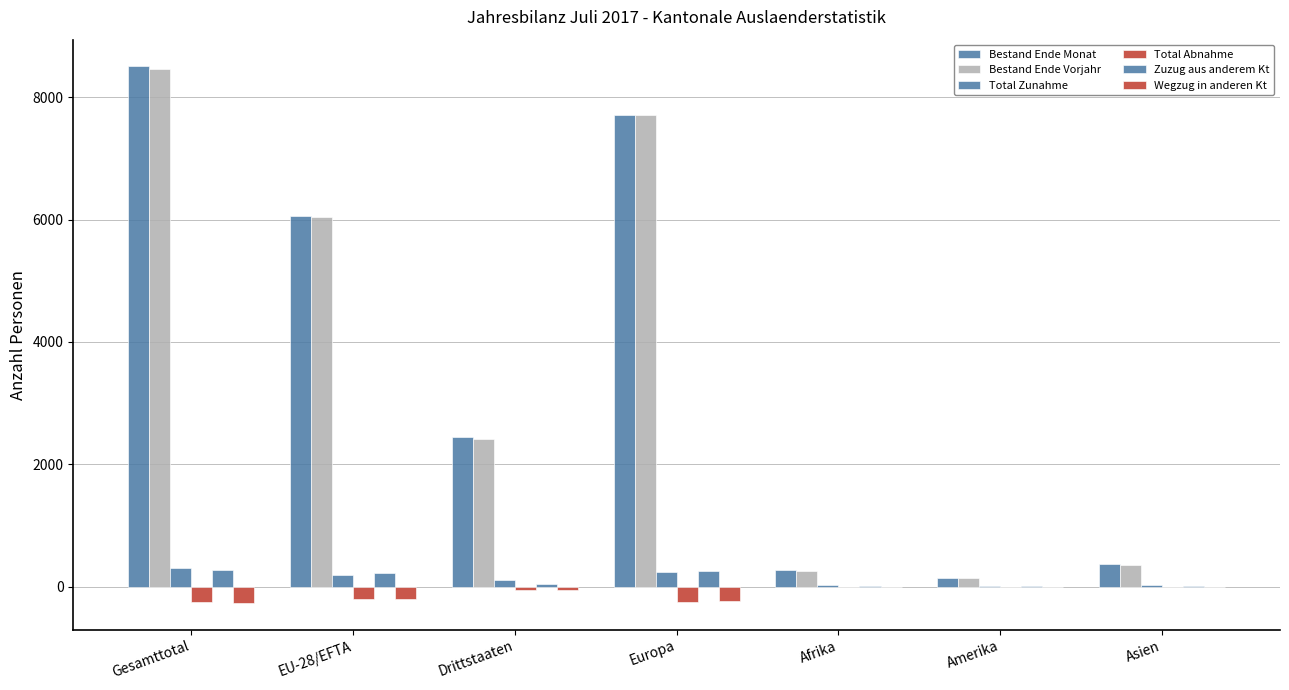

How many values in the Wegzug in anderen Kt series exceed -63?

3